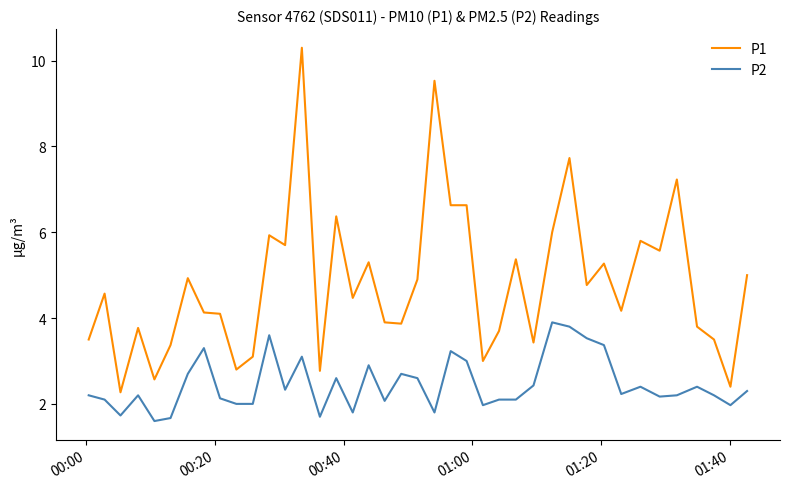

List the series in order of their overall mean, lowest first.

P2, P1